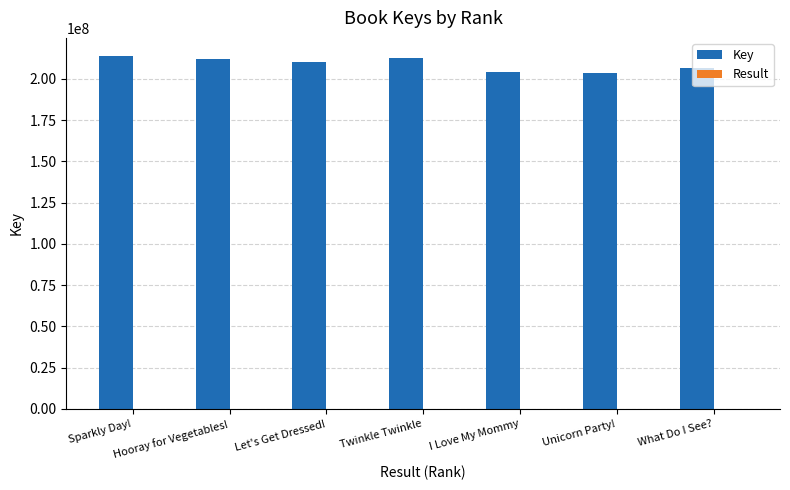

What is the greatest value displayed?

214120230